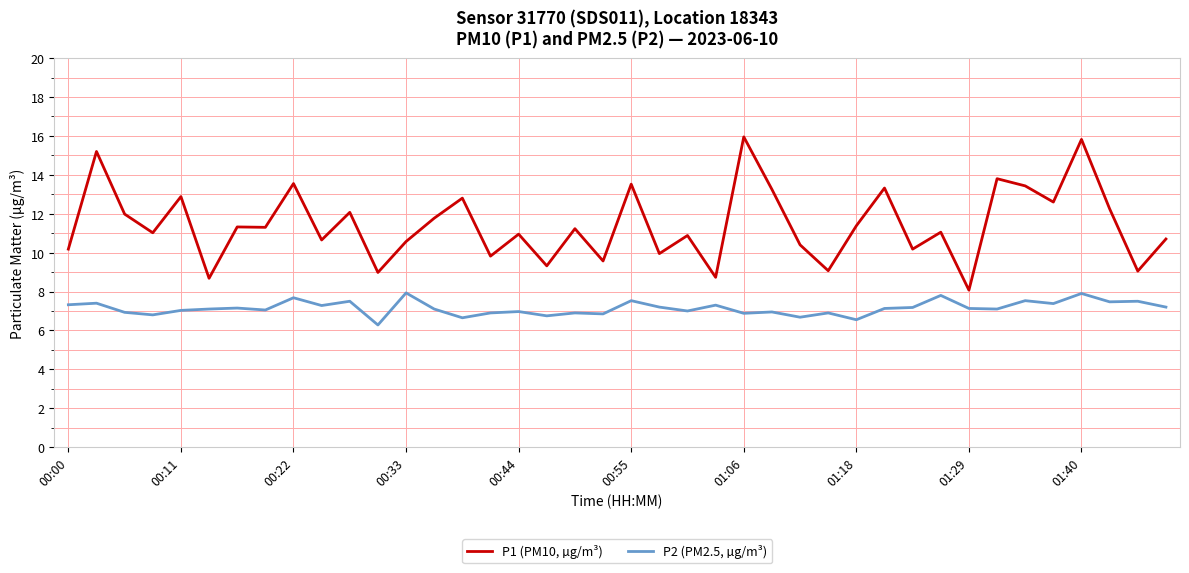

What is the difference between the maximum and minimum values in the P1 (PM10, µg/m³) series?

7.9